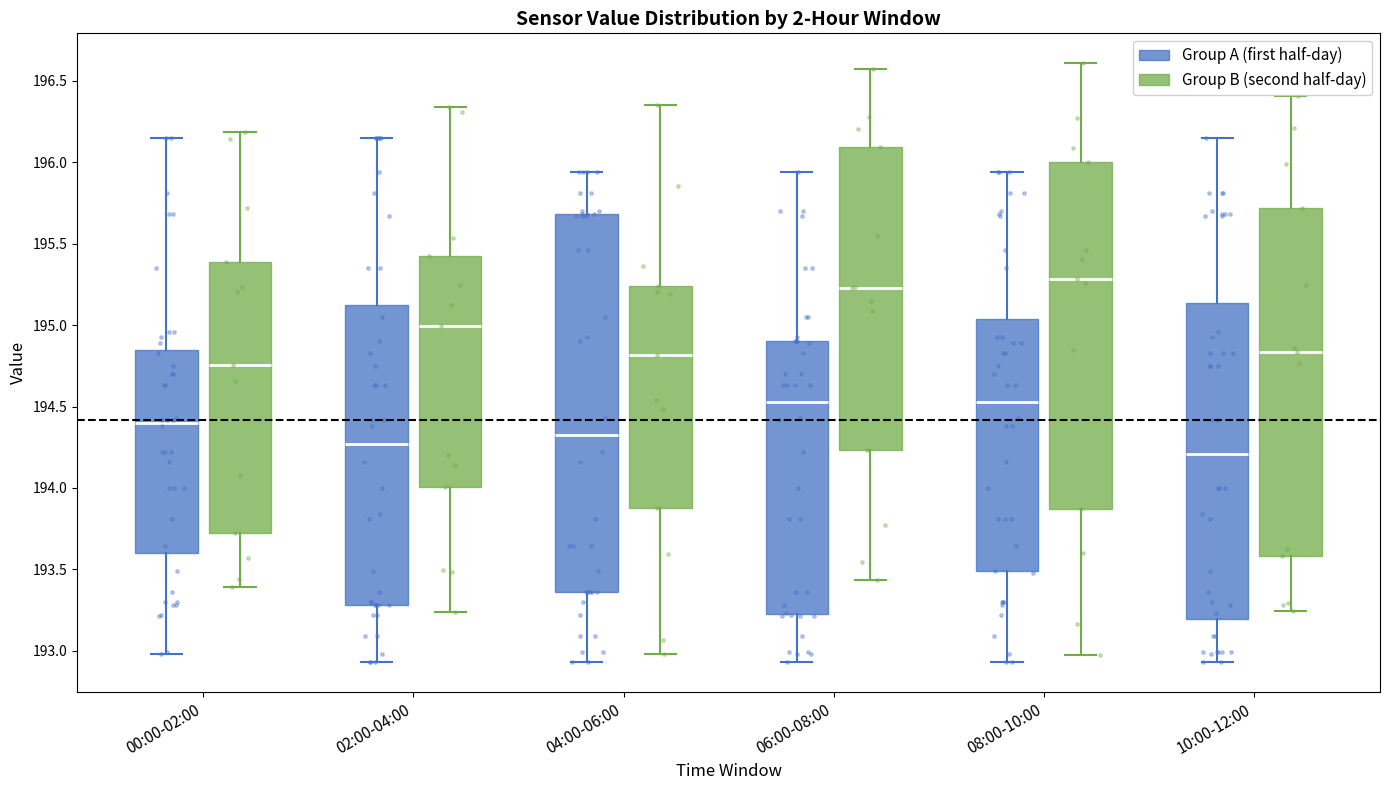

Which box has the lowest median line?

10:00-12:00 (Group A (first half-day))